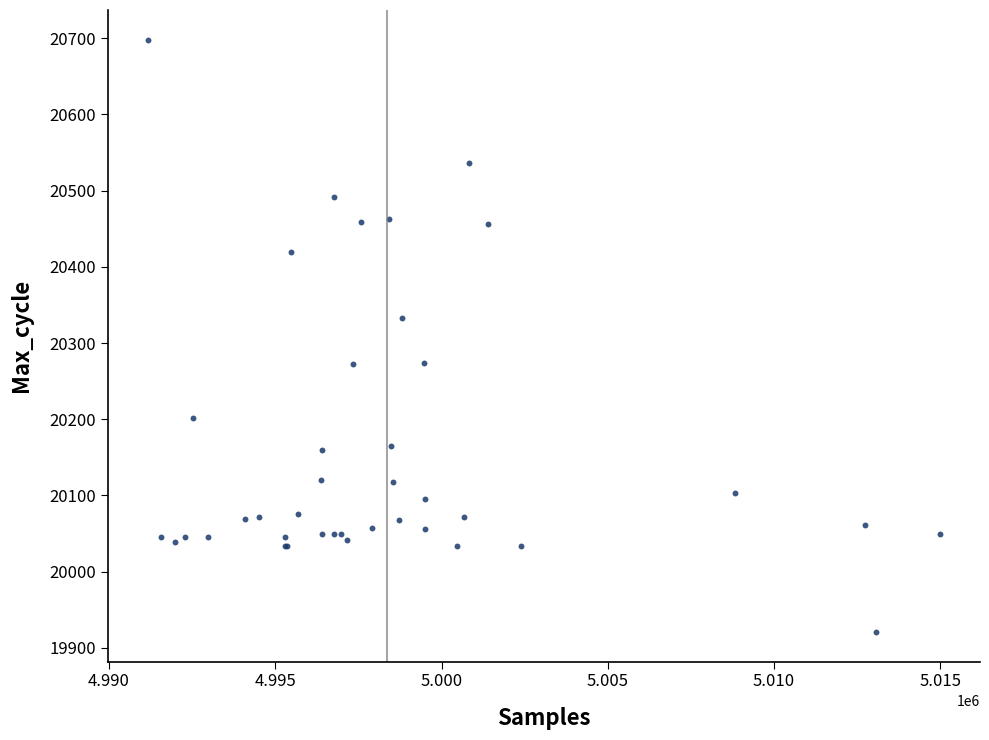

What Y value in the scatter plot is closest to 20309?

20333